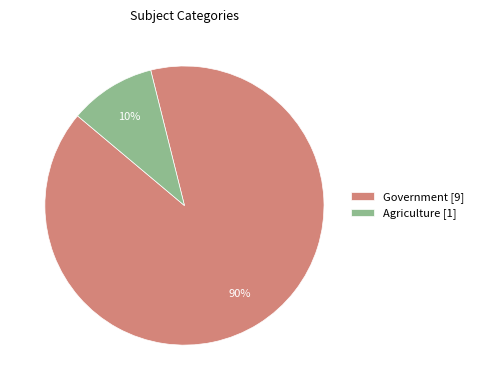

To the nearest percent, what is the average slice percentage?

50%